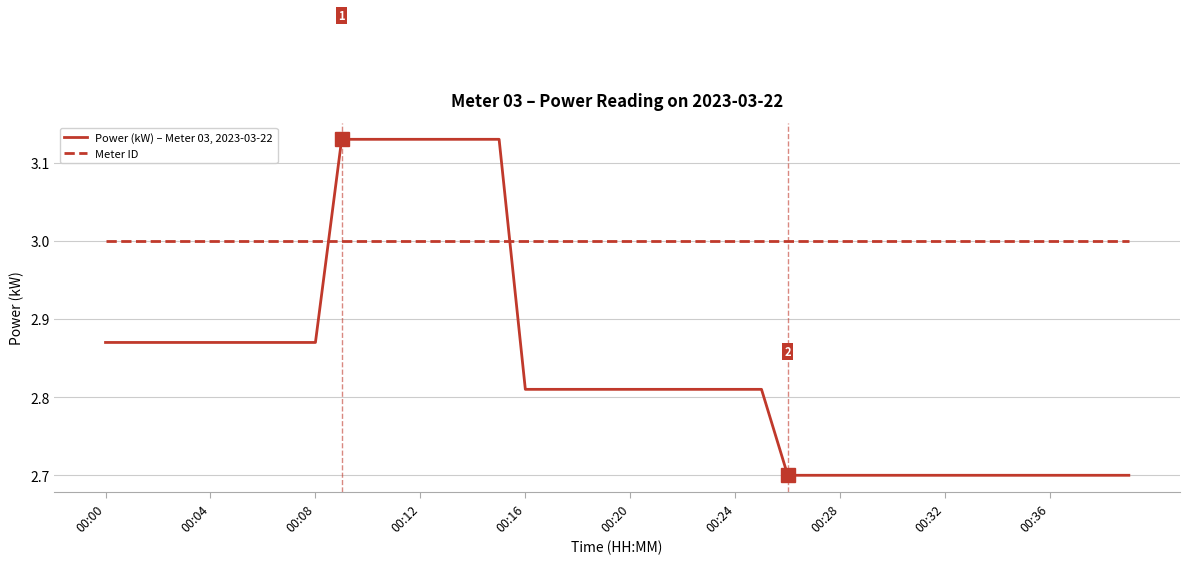

After their last crossing, which series has the higher values: Meter ID or Power (kW) – Meter 03, 2023-03-22?

Meter ID